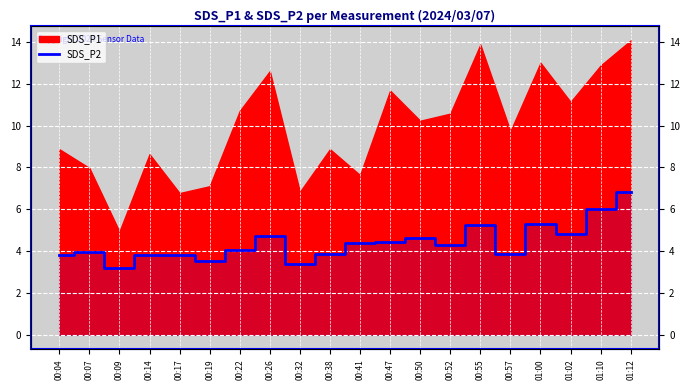

Which category has the highest value across all series?

01:12